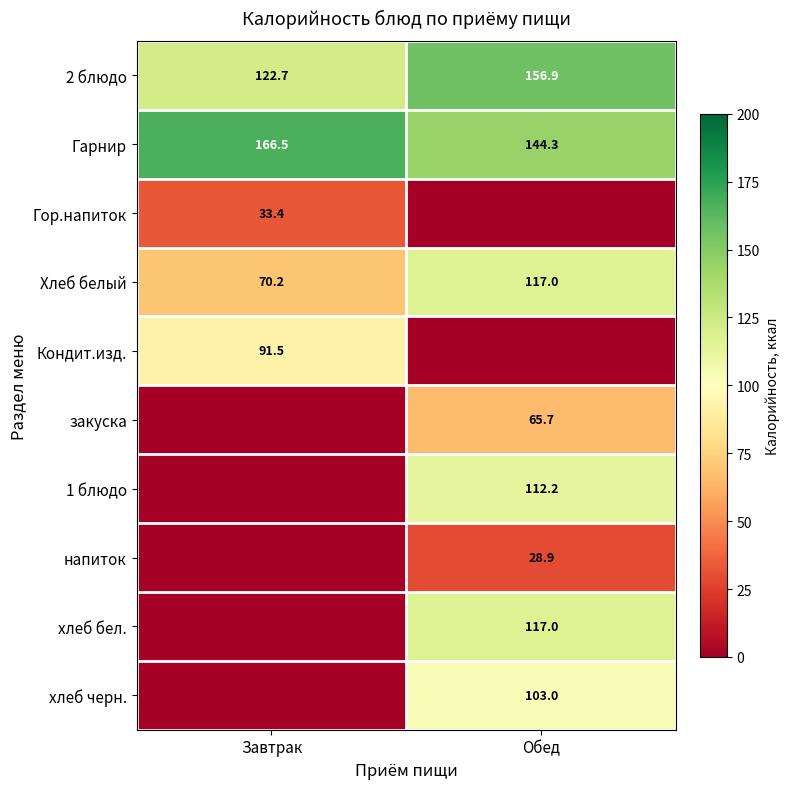

Rank the categories by Хлеб белый value from highest to lowest.

Обед, Завтрак